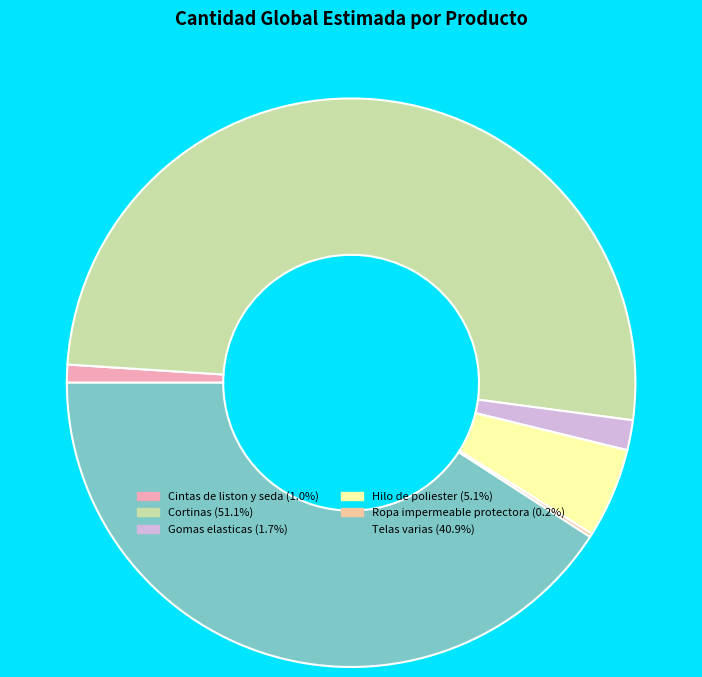

Is there a majority slice in this chart?

Yes